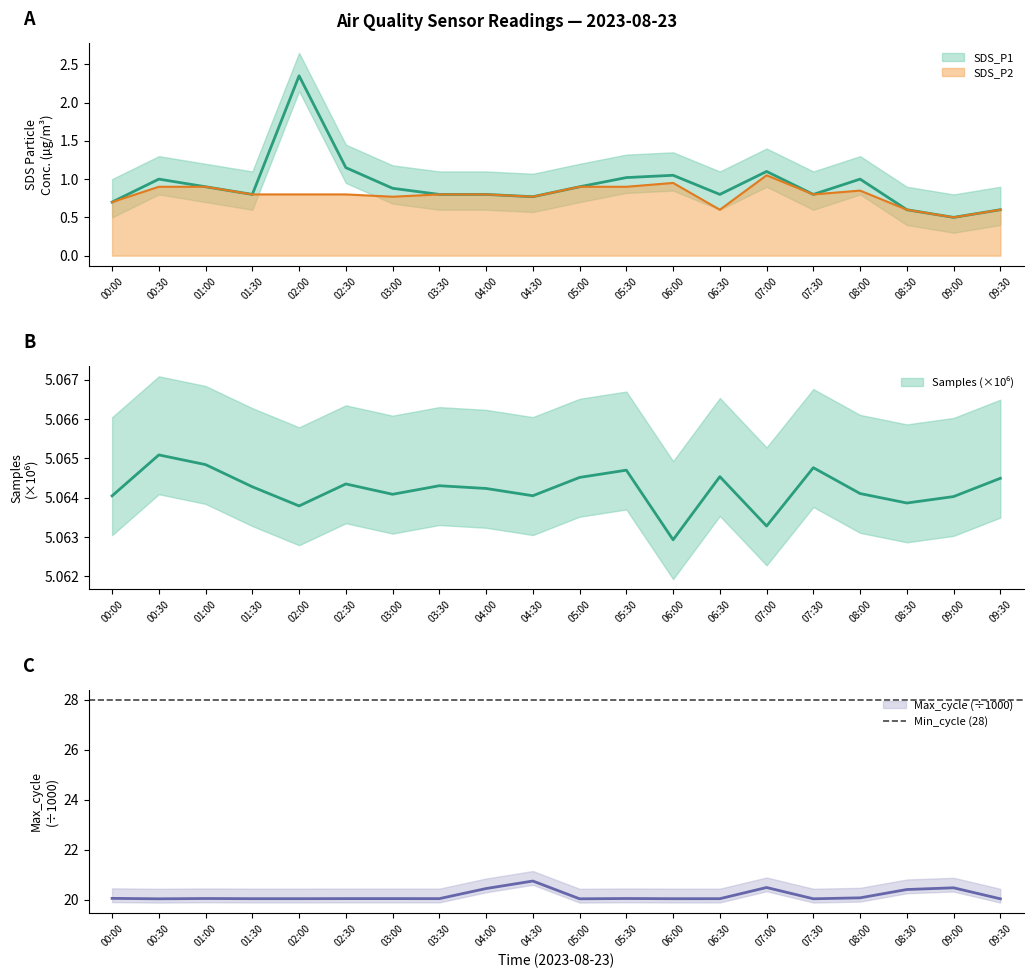

What value does the SDS_P2 series have at 01:00?

0.9